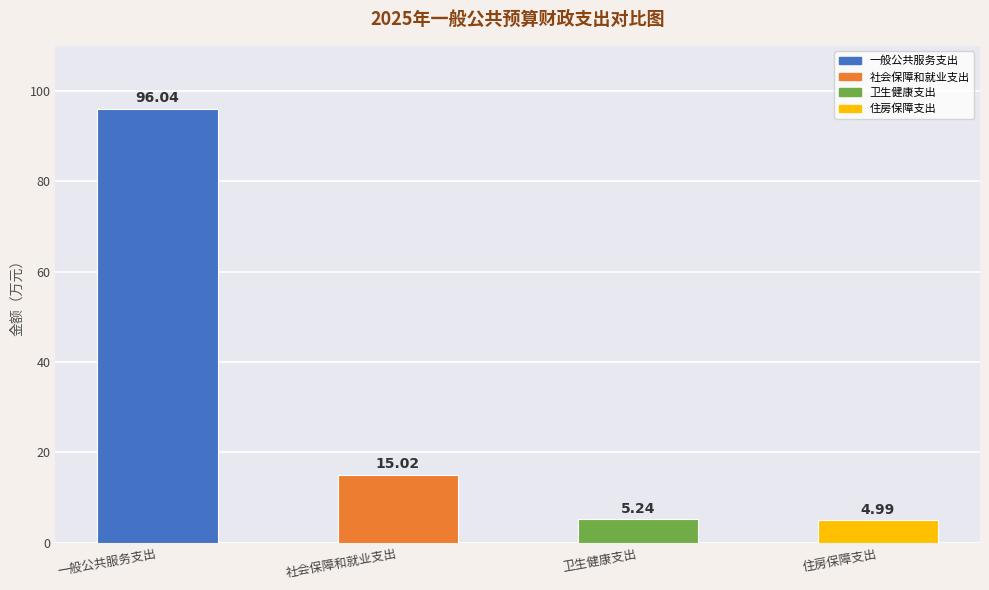

What is the smallest value displayed?

5.0